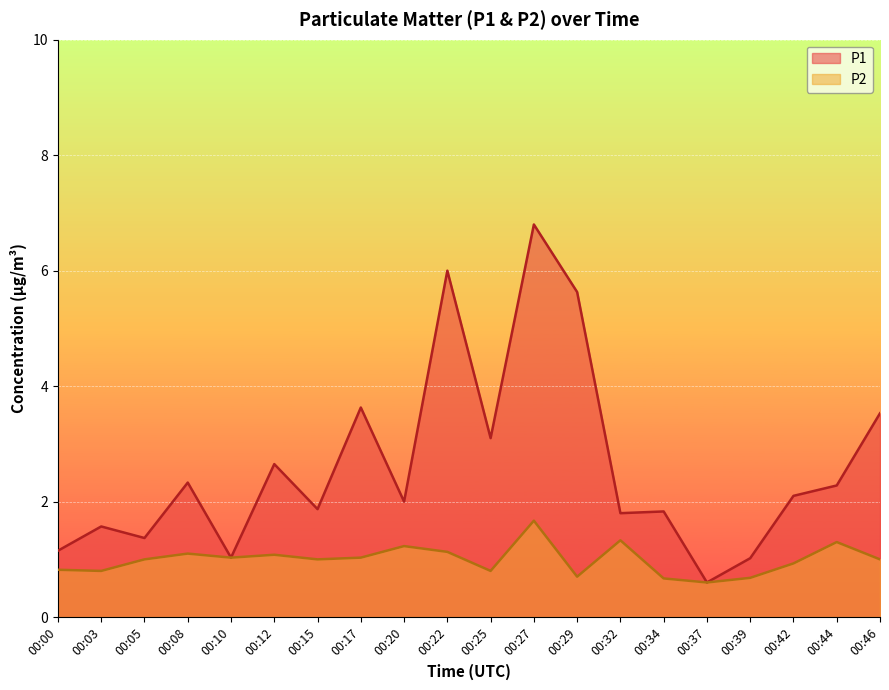

True or false: P1 and P2 cross at least once.

False